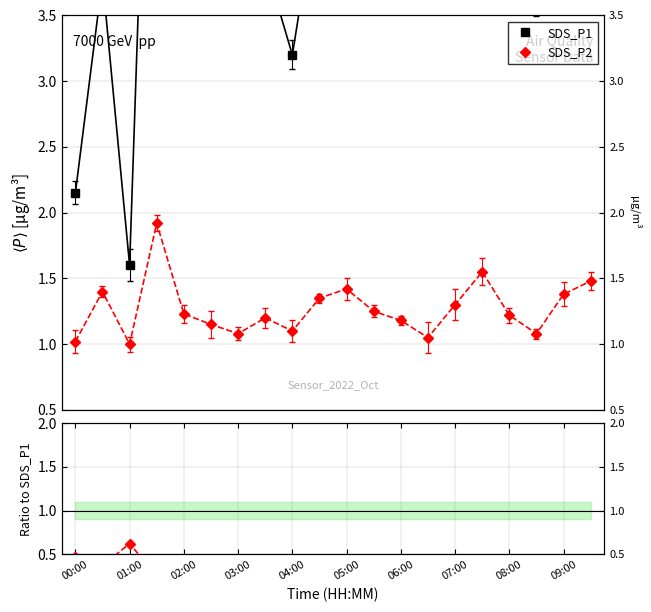

What is the difference between the maximum and minimum values in the SDS_P2 series?

0.9